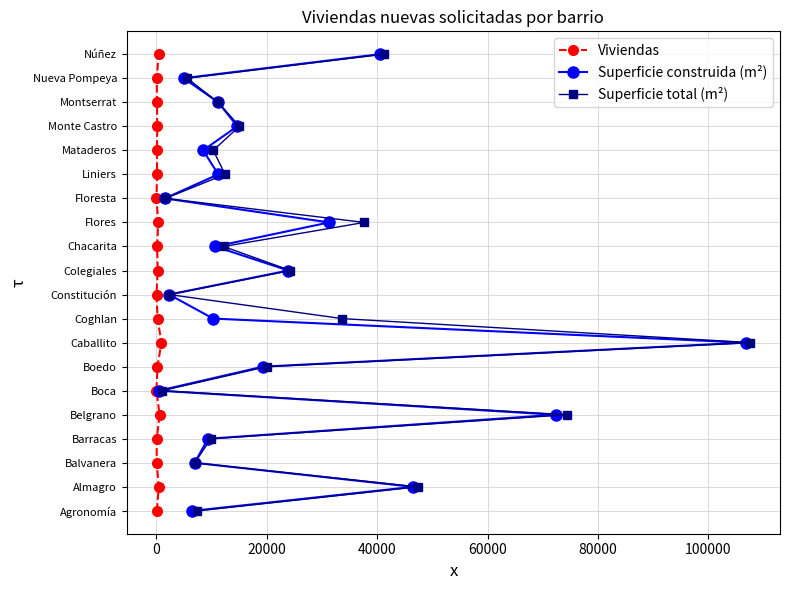

The Viviendas series shows 5 at 10. True or false?

False